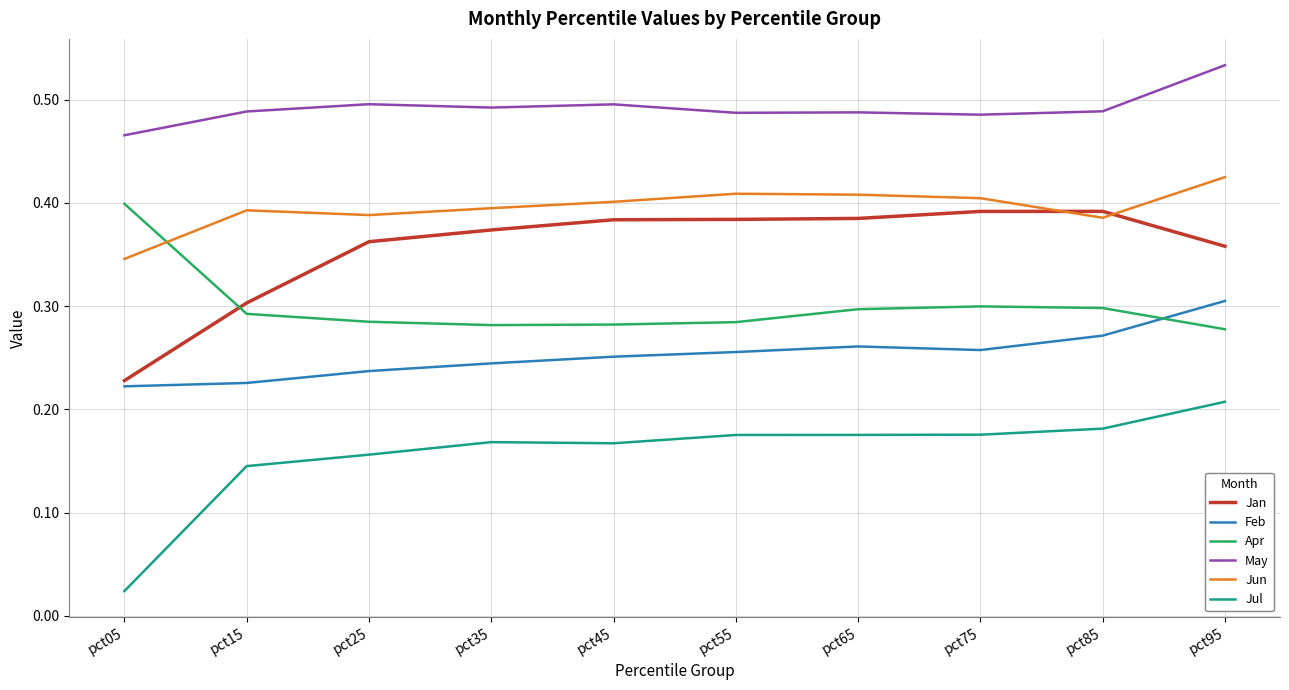

List the series in order of their peak value, highest first.

May, Jun, Apr, Jan, Feb, Jul